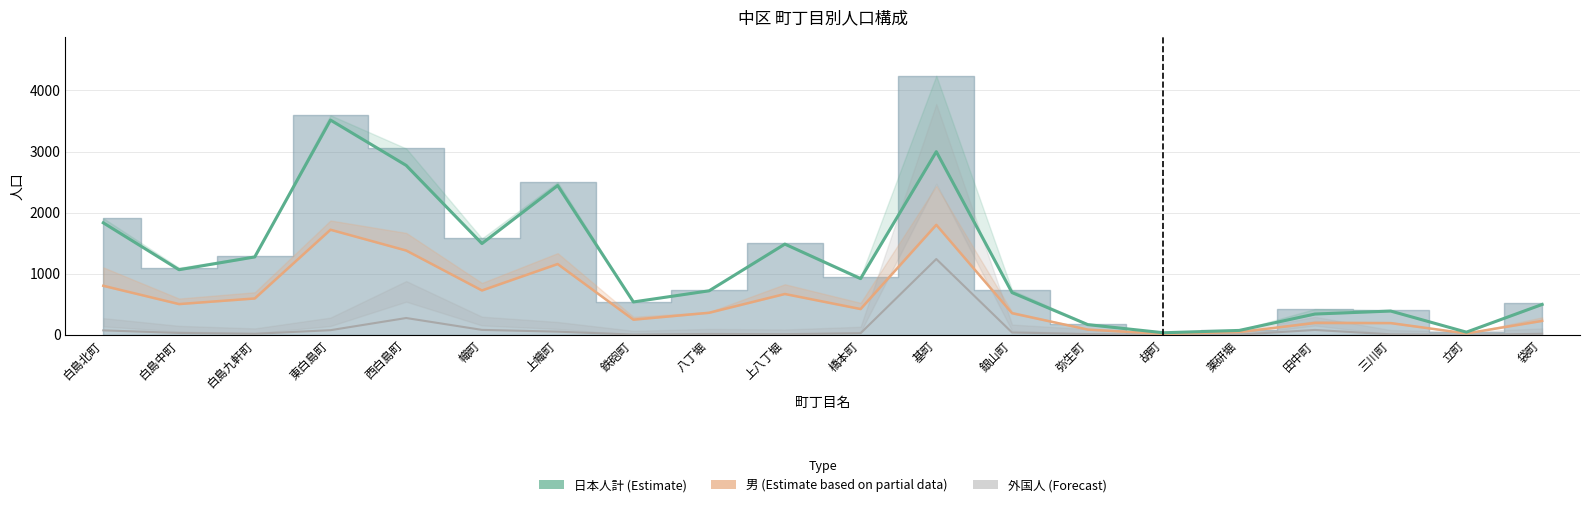

Between 白島九軒町 and 三川町, which is larger?

白島九軒町